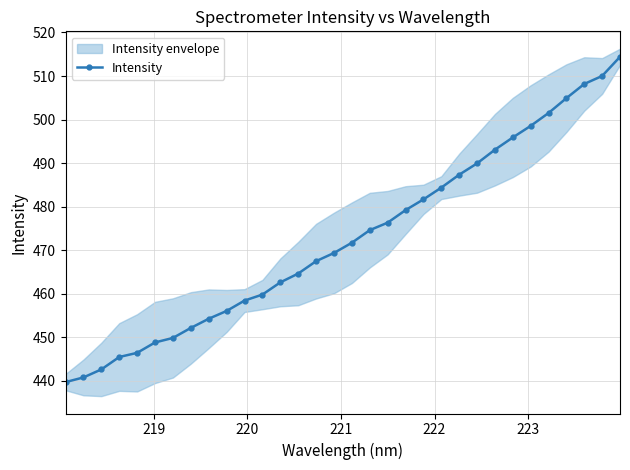

What is the value of the Intensity point at the 24th from the left?

489.9